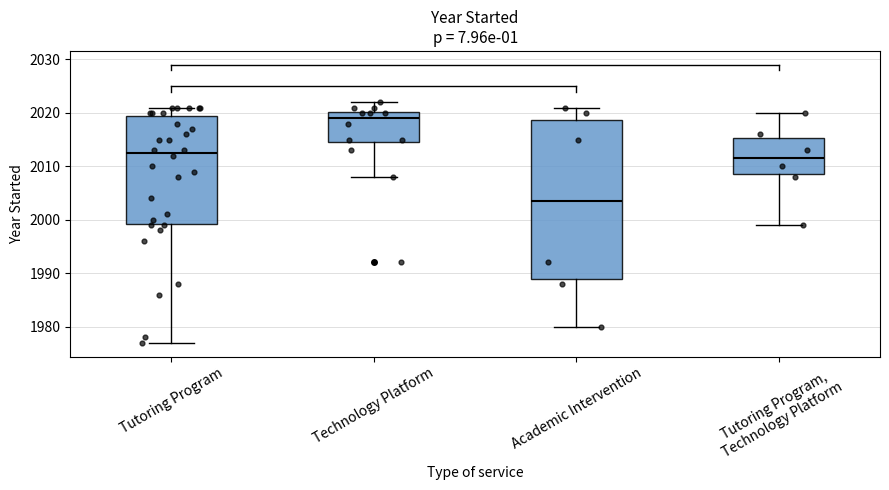

Reading left to right, read every box against the y-axis: the position of its median line, the range the box covers, and the ends of its whiskers. The values are not printed on the chart, so give them approximately, as read against the axis.

Tutoring Program: median 2013, box 1999 to 2020, whiskers 1977 to 2021
Technology Platform: median 2019, box 2015 to 2020, whiskers 2008 to 2022
Academic Intervention: median 2004, box 1989 to 2019, whiskers 1980 to 2021
Tutoring Program, Technology Platform: median 2012, box 2009 to 2015, whiskers 1999 to 2020